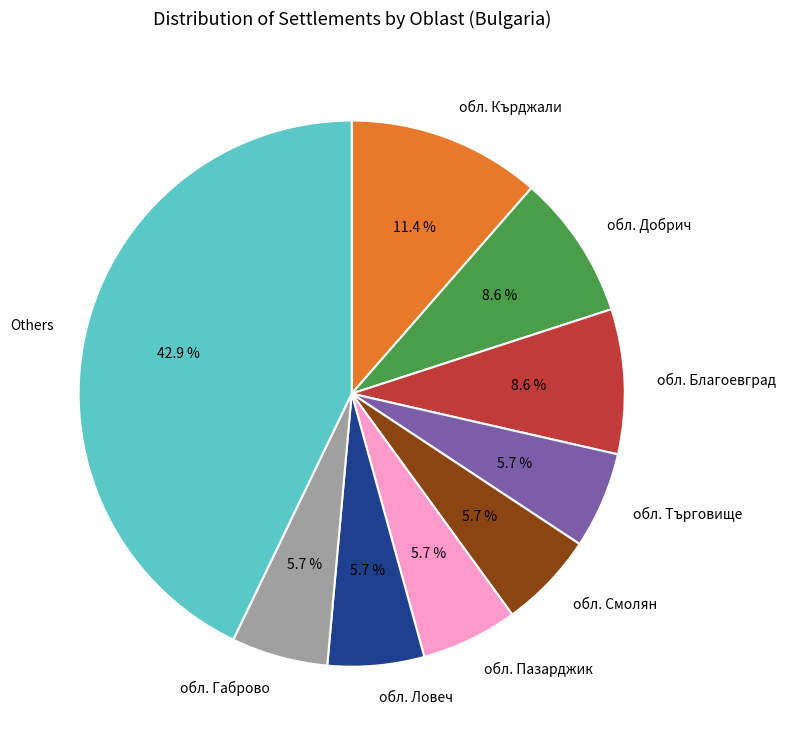

Does any single category account for the majority?

No